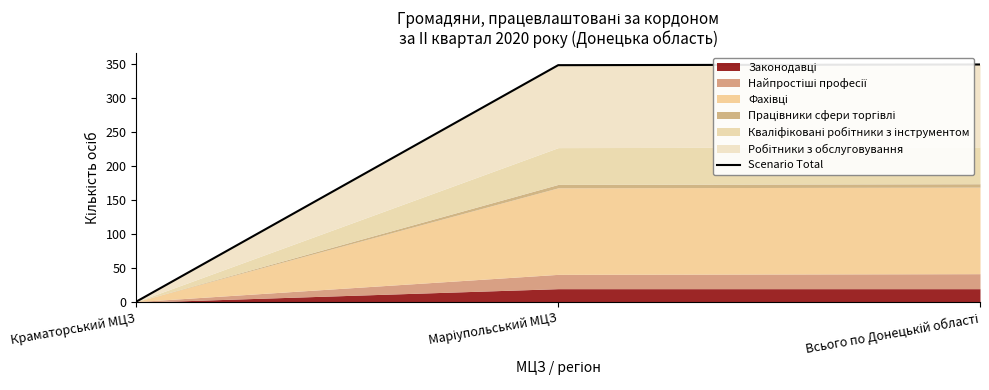

How many data points are above 348?

1